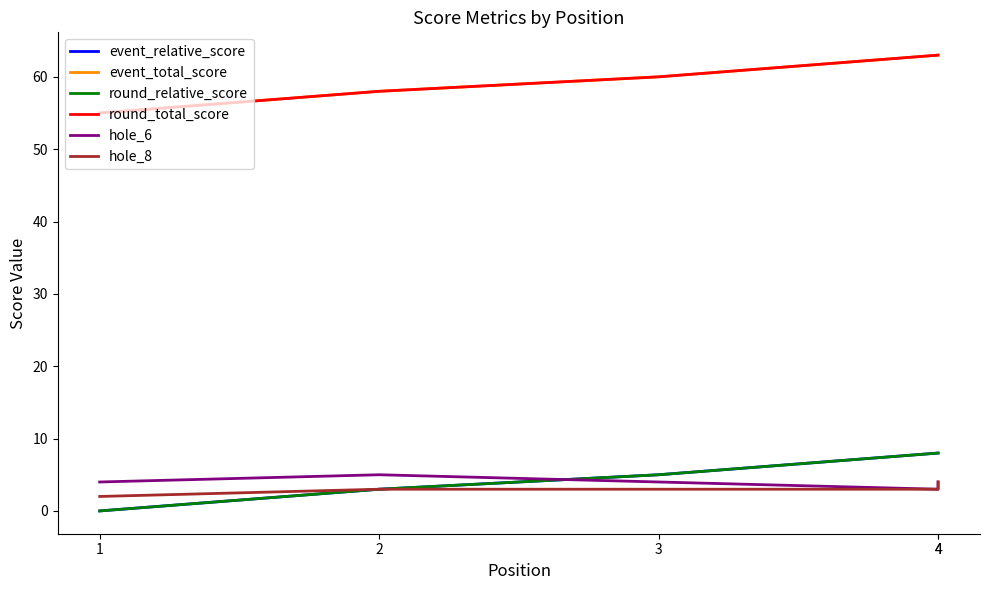

What is the average value of the hole_6 series?

4